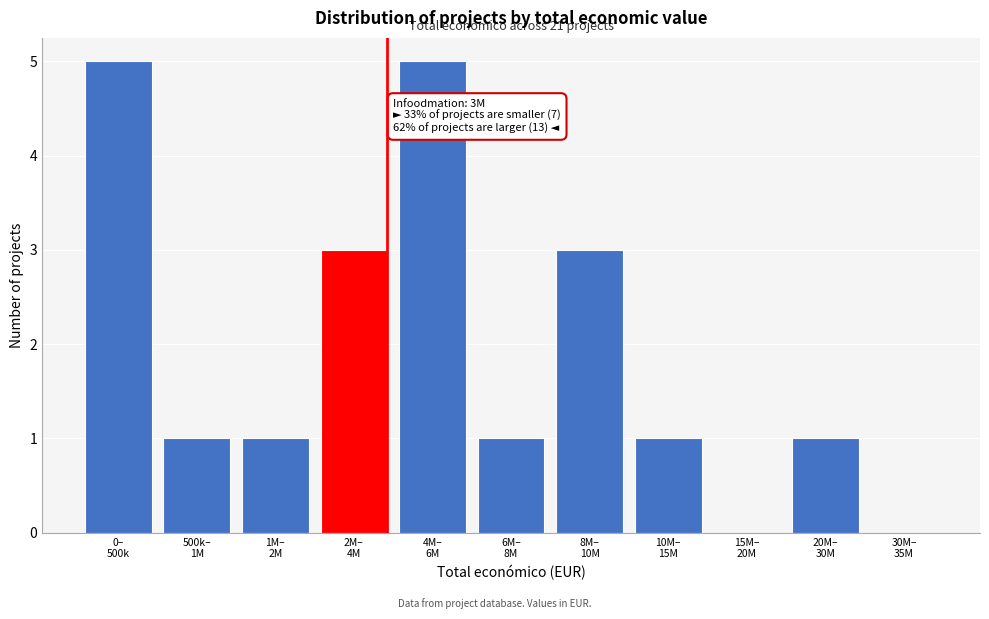

What is the sum of all values?

21